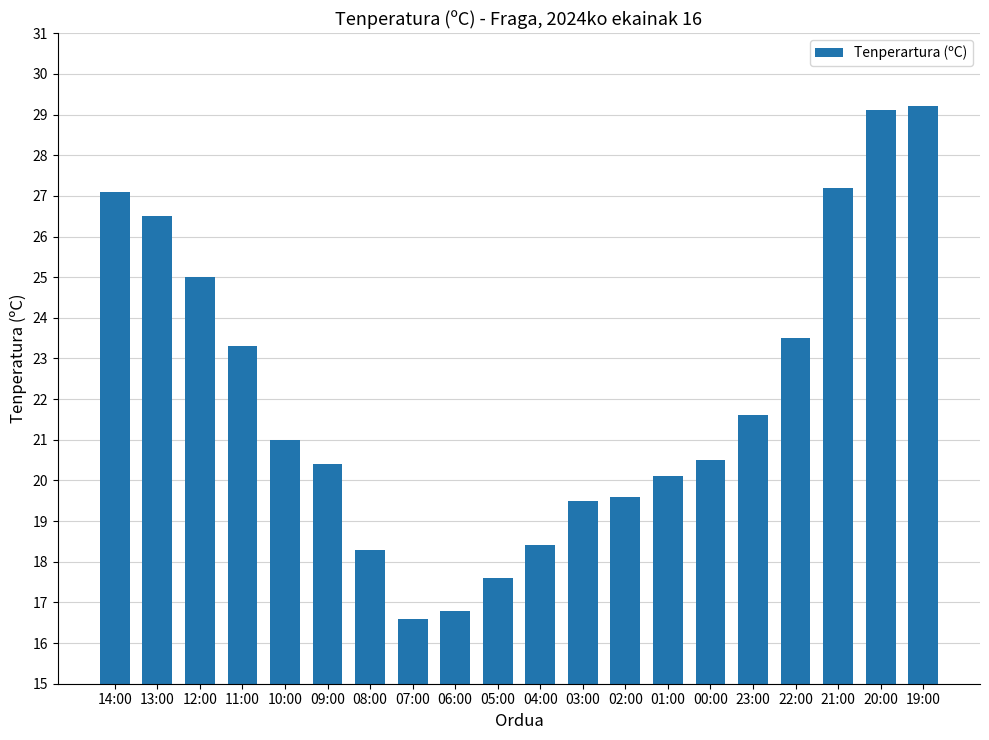

Is it true that the value at 03:00 is 9.1?

False